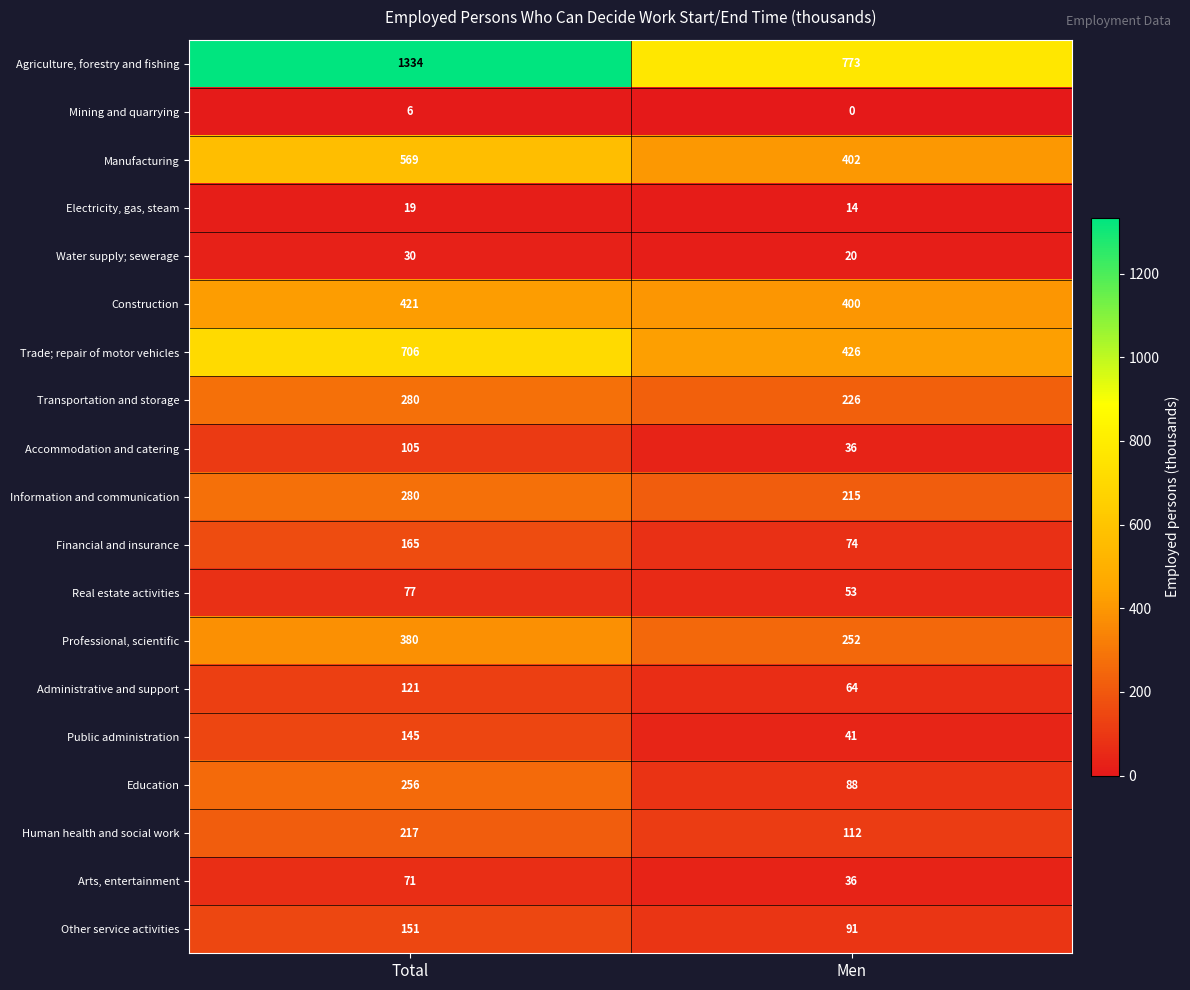

The Real estate activities series shows 77 at Total. True or false?

True